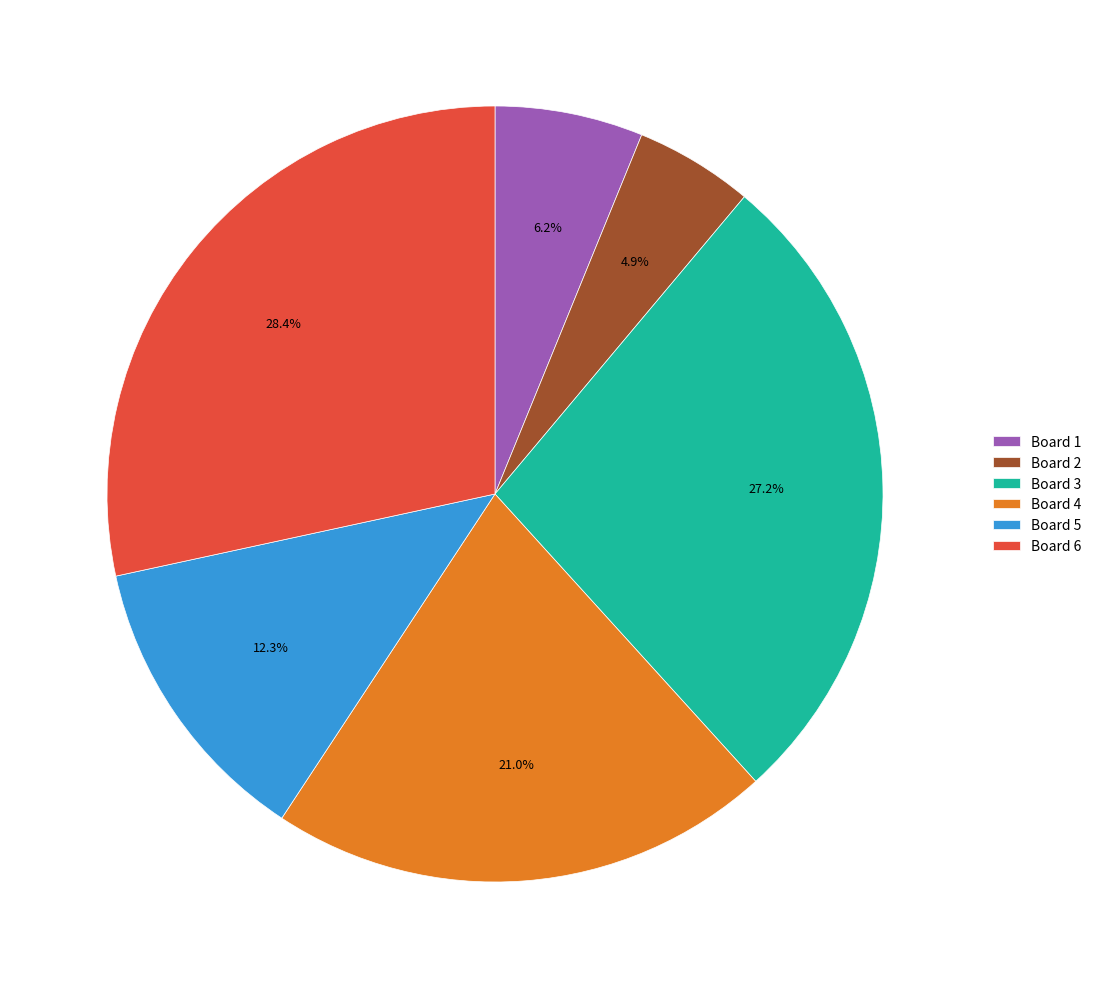

Which category has the smallest portion of the pie?

Board 2